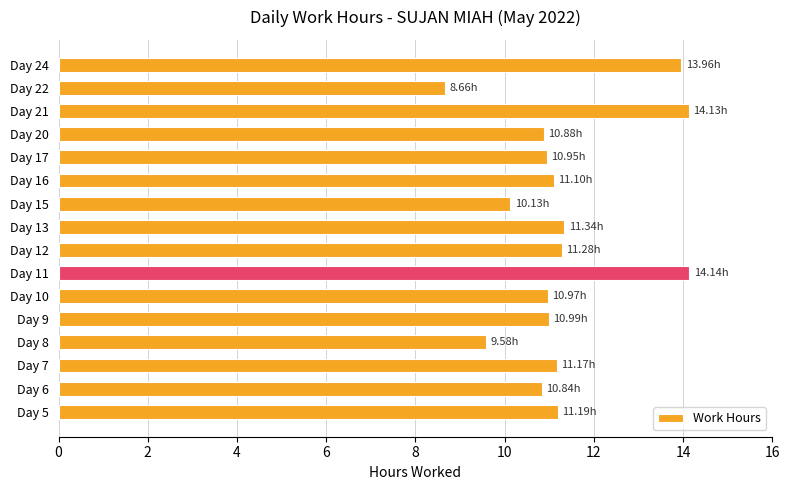

What is the change in value from Day 6 to Day 15?

-0.7